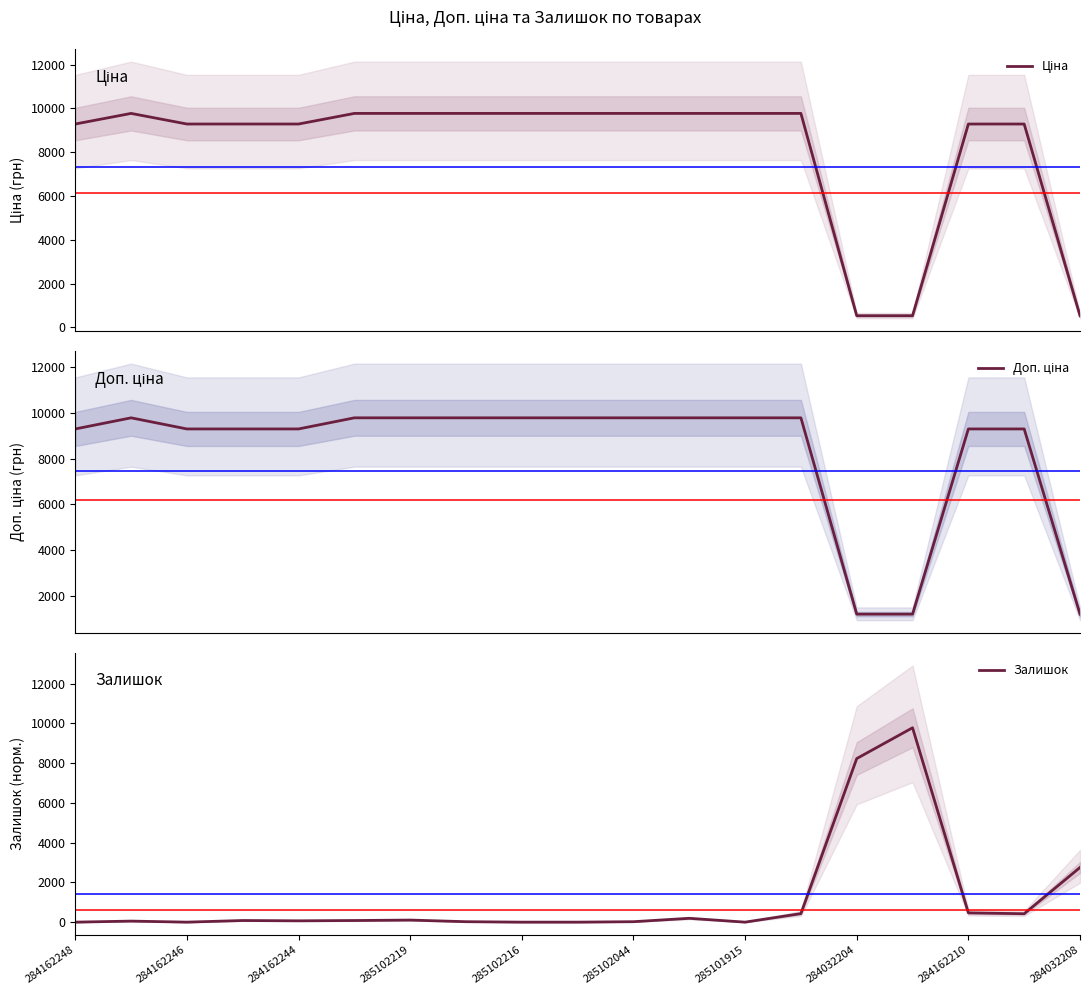

Reading left to right, transcribe all the data shown in this chart.

Ціна: 9290.5	9775.5	9290.5	9290.5	9290.5	9775.5	9775.5	9775.5	9775.5	9775.5	9775.5	9775.5	9775.5	9775.5	528.2	528.2	9290.5	9290.5	528.2
Доп. ціна: 9290.5	9775.5	9290.5	9290.5	9290.5	9775.5	9775.5	9775.5	9775.5	9775.5	9775.5	9775.5	9775.5	9775.5	1210.7	1210.7	9290.5	9290.5	1210.7
Залишок: 0.0	51.9	0.0	81.5	66.7	81.5	103.8	22.2	0.0	0.0	22.2	192.7	0.0	429.9	8226.5	9775.5	466.9	422.4	2749.6